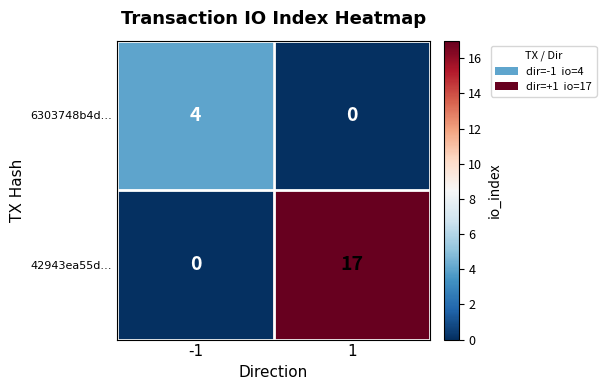

At which category does the chart reach its peak across all series?

1